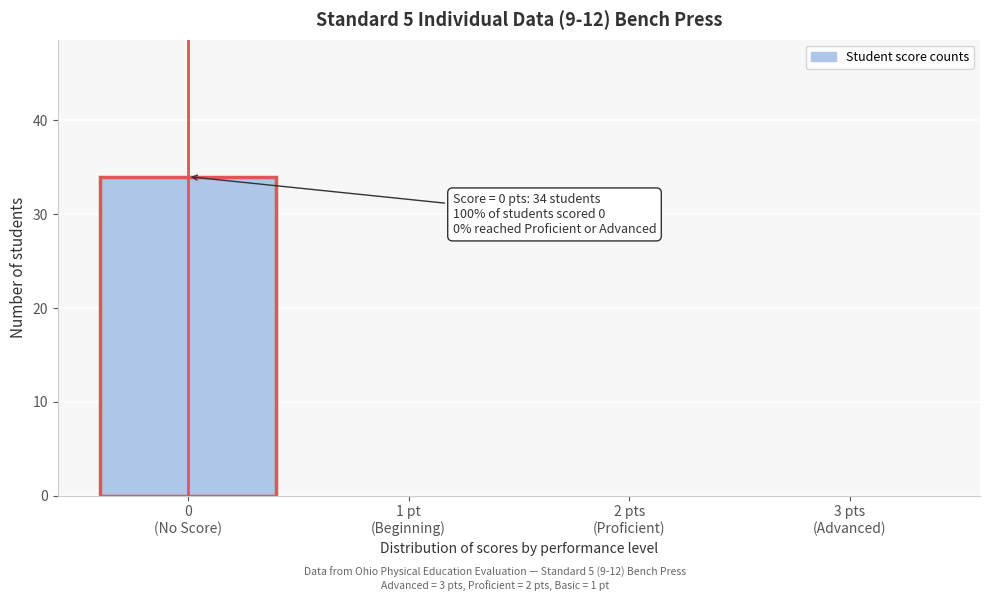

What is the sum of all values?

34